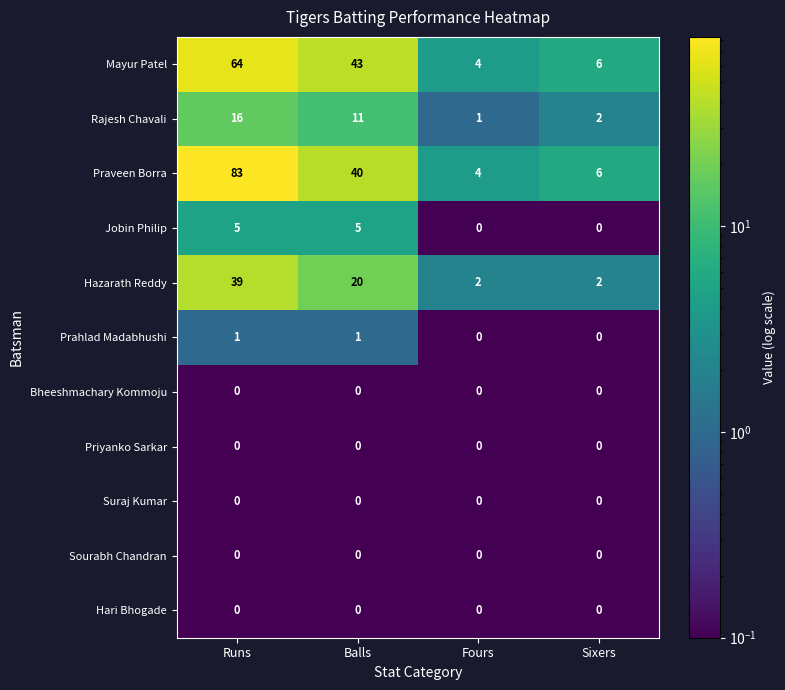

Which series has the widest spread of values?

Praveen Borra